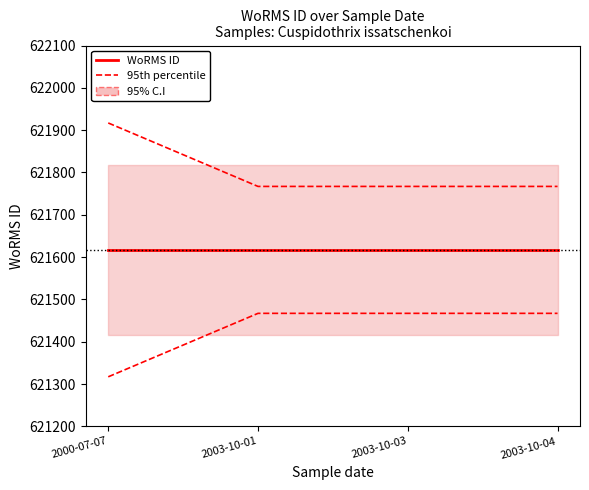

At 2003-10-01, list the series in order from largest to smallest.

95th percentile, WoRMS ID